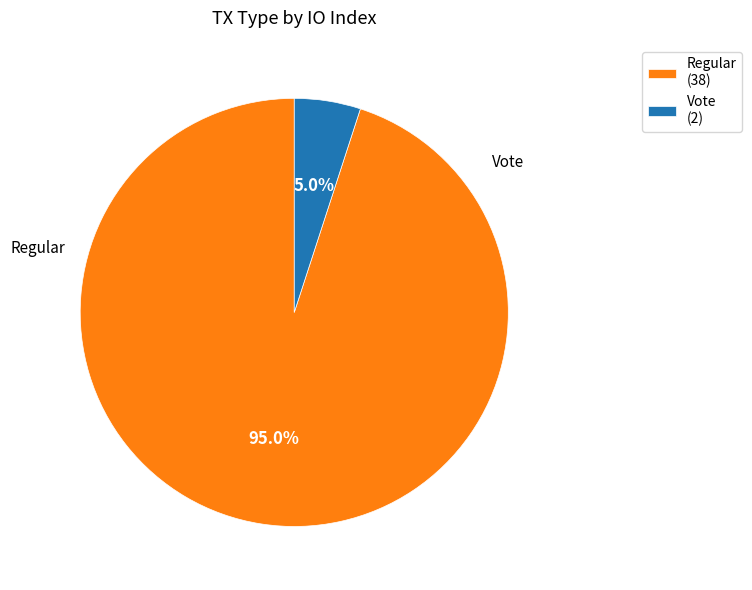

Which has a higher value, Vote or Regular?

Regular